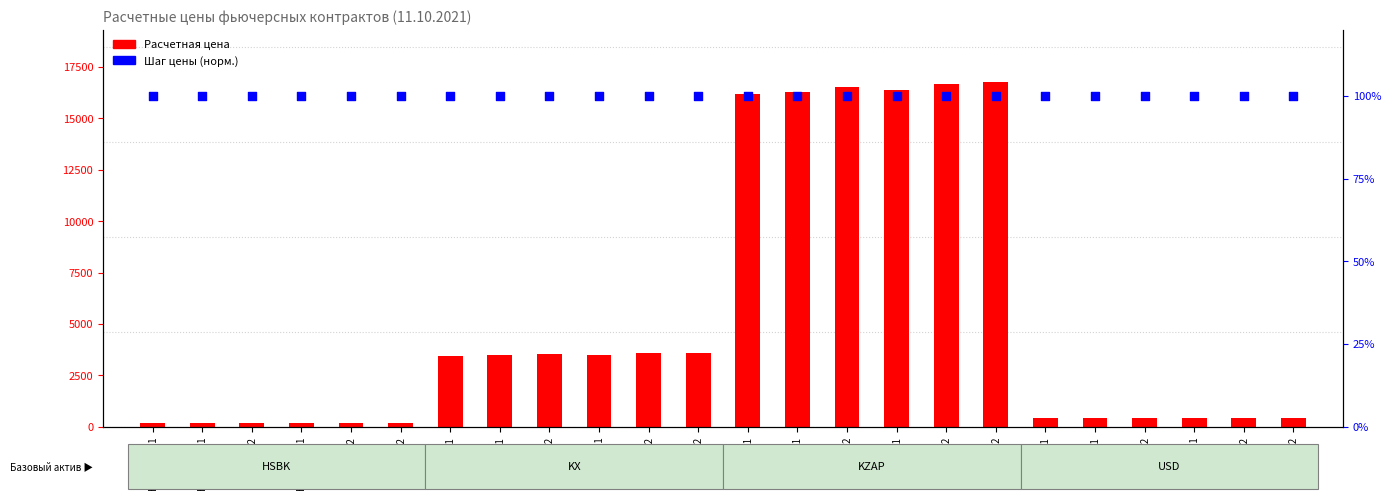

What are all the series names shown in the legend?

Расчетная цена, Шаг цены